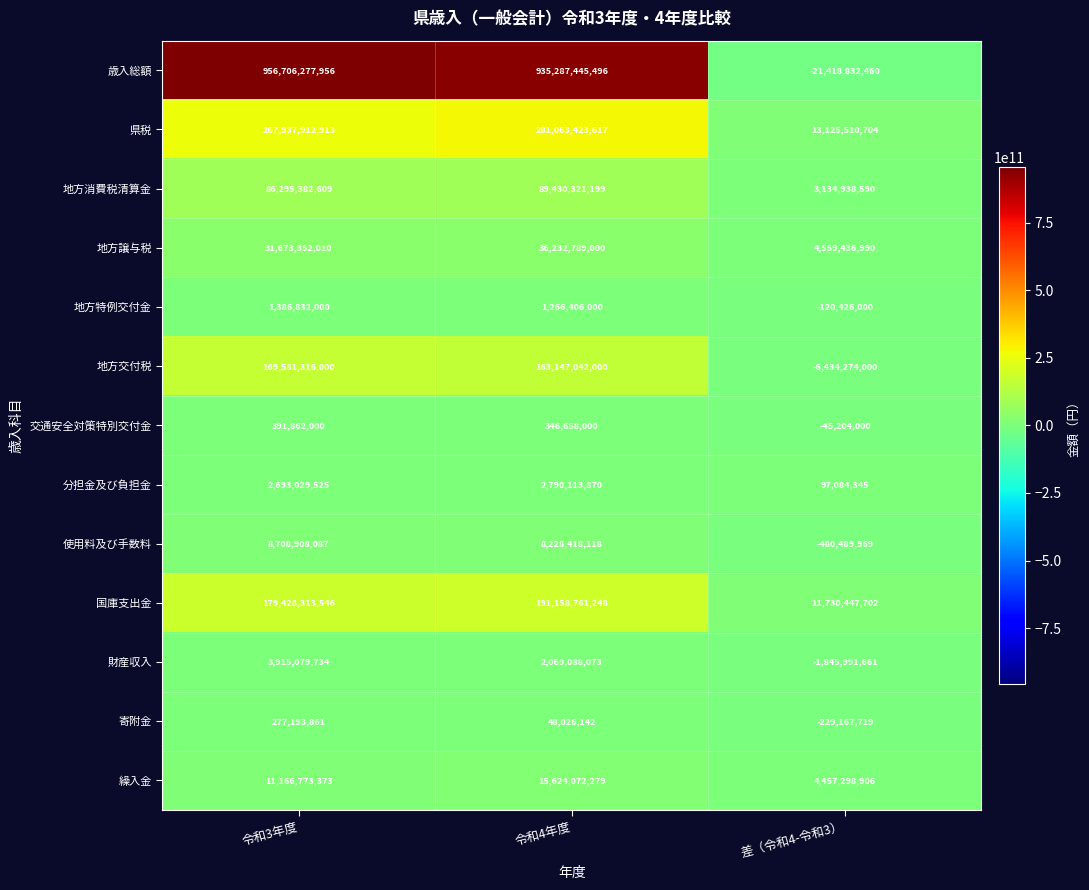

Which series has the widest spread of values?

歳入総額